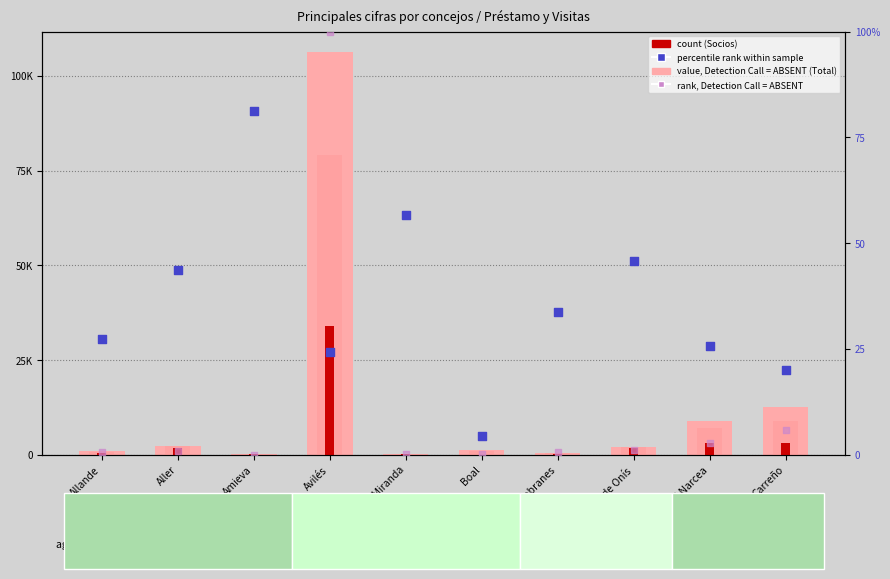

Which series contains the lowest Y value?

rank, Detection Call=ABSENT